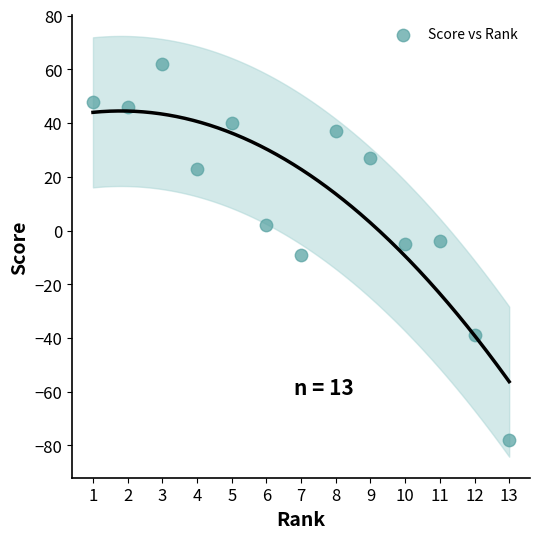

What is the range of X values (max minus min)?

12